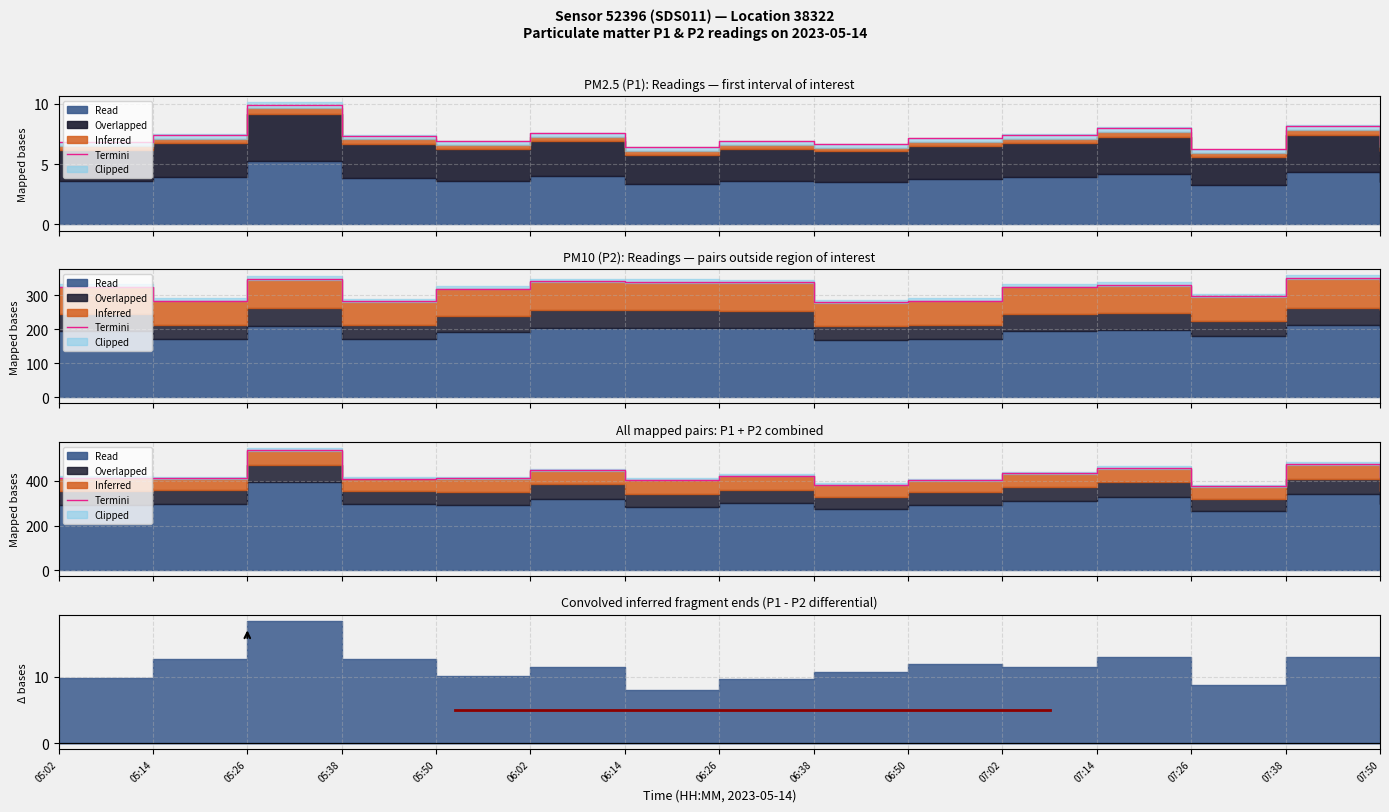

Between 07:14 and 05:02, which is larger?

07:14